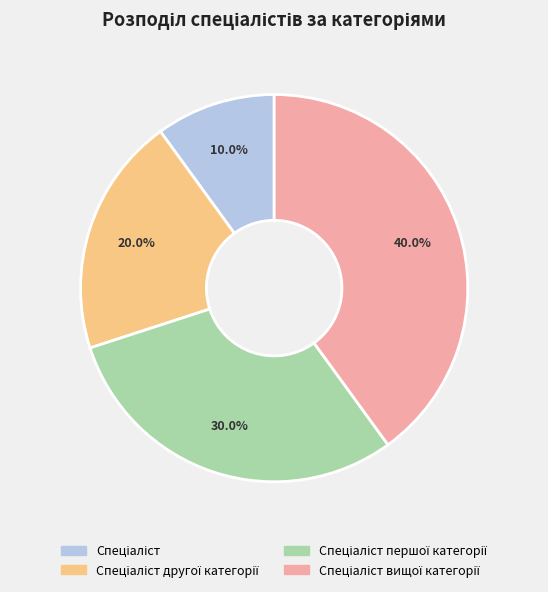

How many segments does this pie chart have?

4